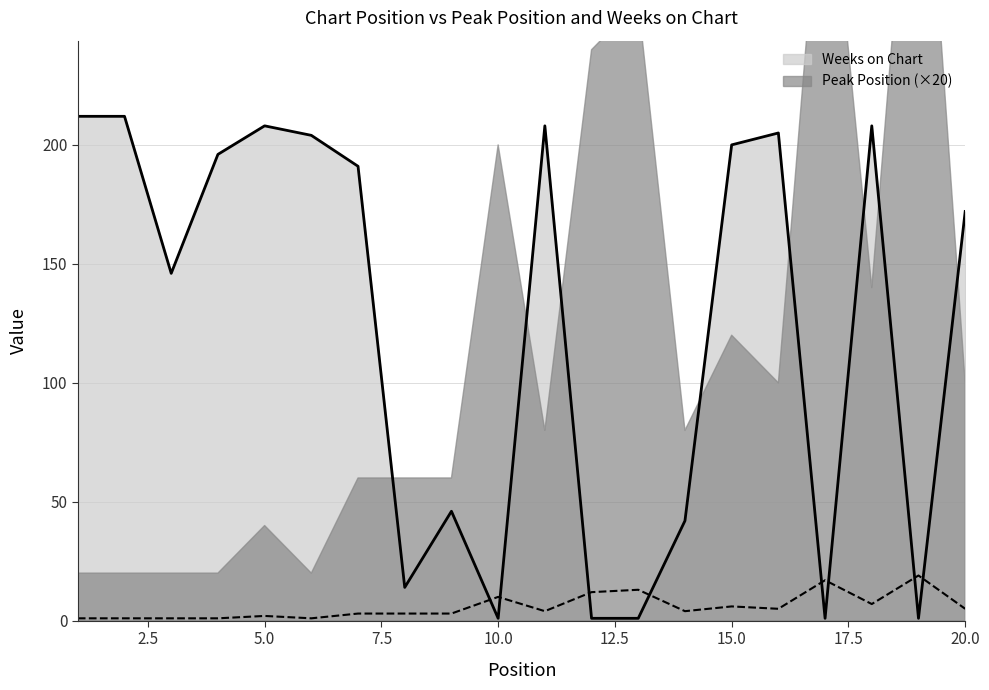

Which series ends up on top after the final intersection of Weeks on Chart and Peak Position?

Weeks on Chart